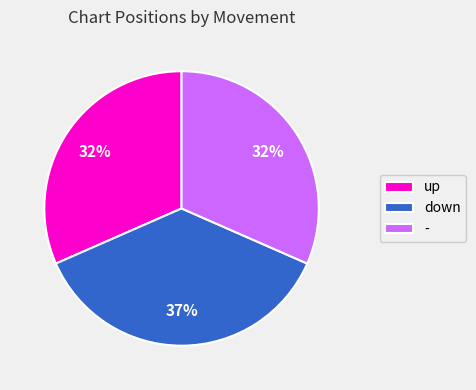

The up slice represents 32% of the pie. True or false?

True